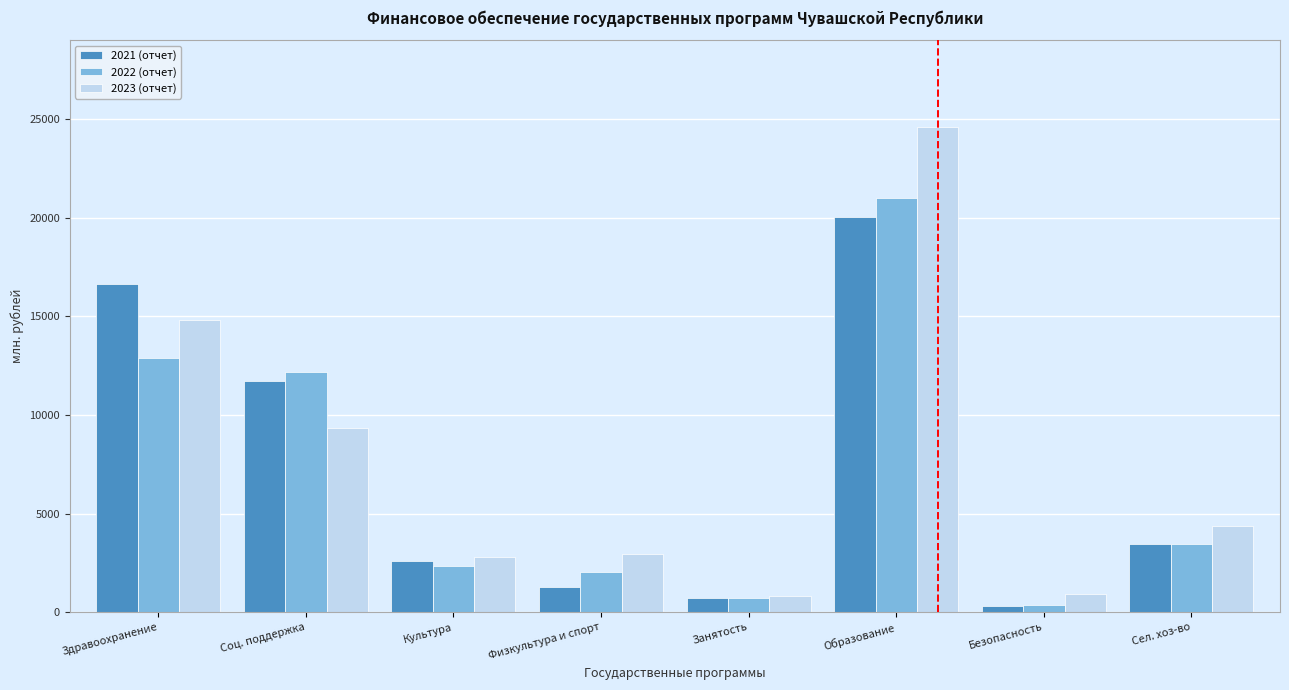

Which category has the highest value in the 2023 (отчет) series?

Образование